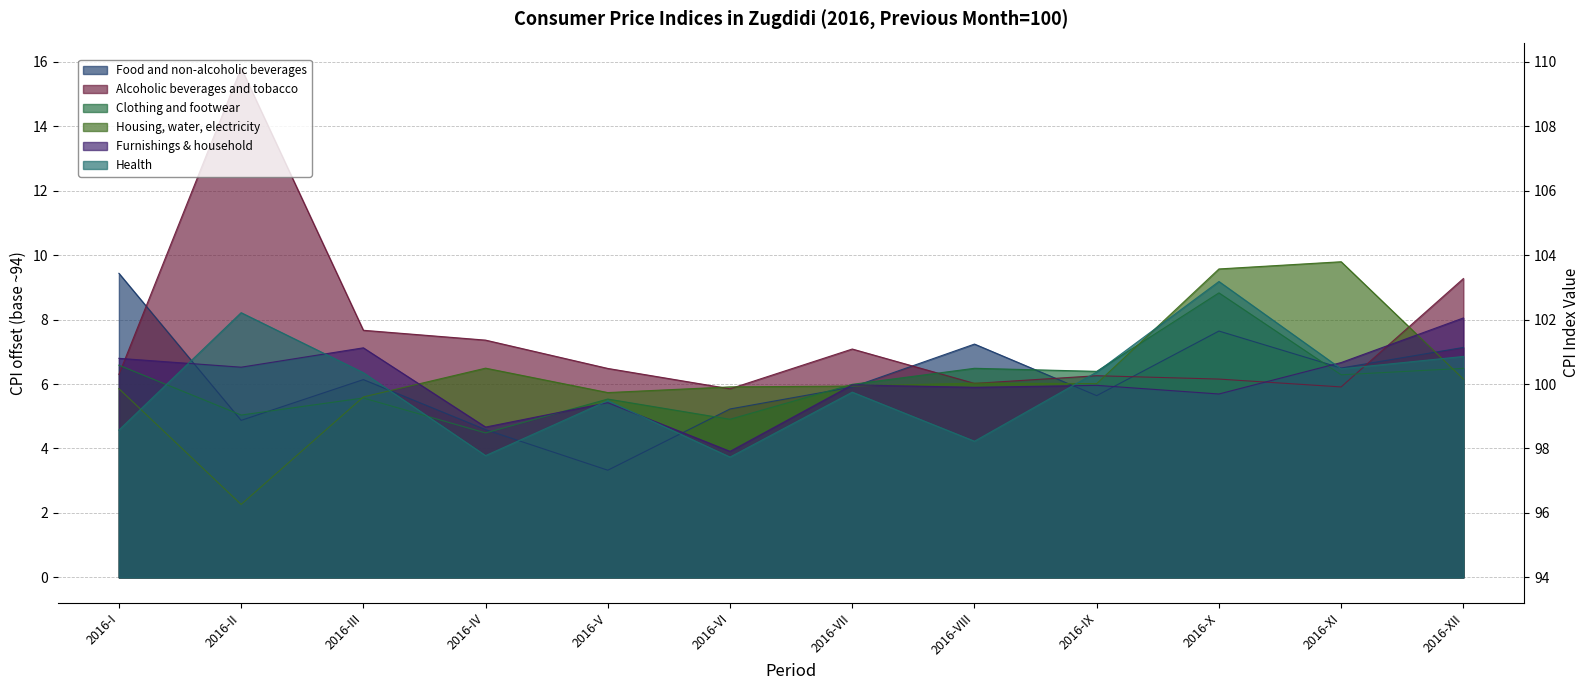

Reading left to right, what are all the values shown in this chart?

Food and non-alcoholic beverages: 2016-I=9.4	2016-II=4.9	2016-III=6.1	2016-IV=4.6	2016-V=3.3	2016-VI=5.2	2016-VII=5.9	2016-VIII=7.2	2016-IX=5.6	2016-X=7.6	2016-XI=6.5	2016-XII=7.1
Alcoholic beverages and tobacco: 2016-I=6.3	2016-II=15.8	2016-III=7.7	2016-IV=7.4	2016-V=6.5	2016-VI=5.9	2016-VII=7.1	2016-VIII=6.0	2016-IX=6.3	2016-X=6.2	2016-XI=5.9	2016-XII=9.3
Clothing and footwear: 2016-I=6.6	2016-II=5.0	2016-III=5.6	2016-IV=4.5	2016-V=5.5	2016-VI=4.9	2016-VII=6.0	2016-VIII=6.5	2016-IX=6.4	2016-X=8.8	2016-XI=6.3	2016-XII=6.5
Housing, water, electricity: 2016-I=5.9	2016-II=2.3	2016-III=5.6	2016-IV=6.5	2016-V=5.7	2016-VI=5.9	2016-VII=5.9	2016-VIII=6.0	2016-IX=6.0	2016-X=9.6	2016-XI=9.8	2016-XII=6.2
Furnishings & household: 2016-I=6.8	2016-II=6.5	2016-III=7.1	2016-IV=4.7	2016-V=5.4	2016-VI=3.9	2016-VII=6.0	2016-VIII=5.9	2016-IX=6.0	2016-X=5.7	2016-XI=6.7	2016-XII=8.0
Health: 2016-I=4.6	2016-II=8.2	2016-III=6.4	2016-IV=3.8	2016-V=5.5	2016-VI=3.7	2016-VII=5.7	2016-VIII=4.2	2016-IX=6.4	2016-X=9.2	2016-XI=6.5	2016-XII=6.9